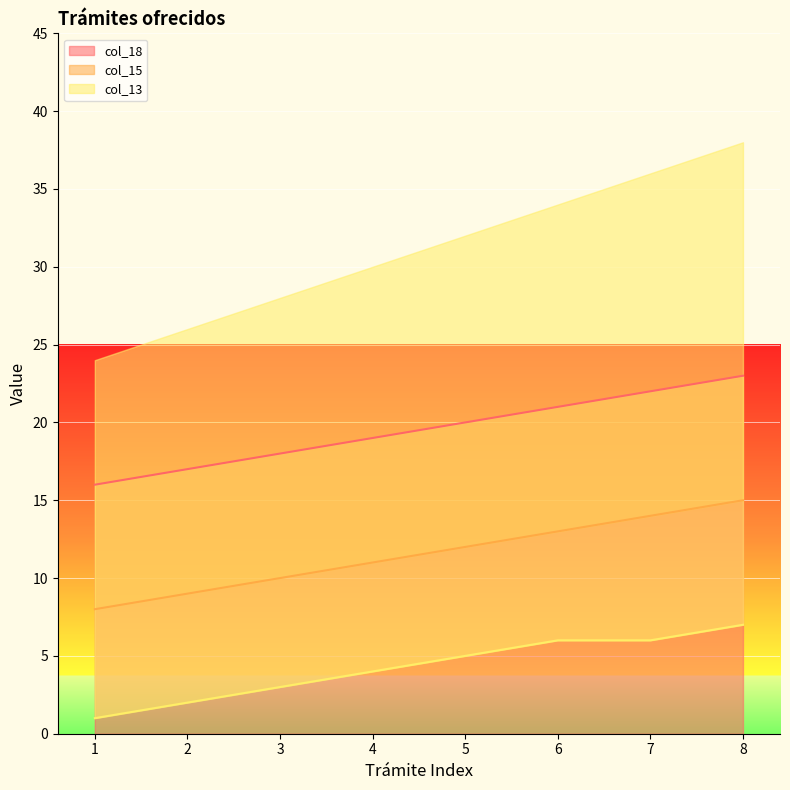

What is the value of the col_18 point at the 6th from the left?

21